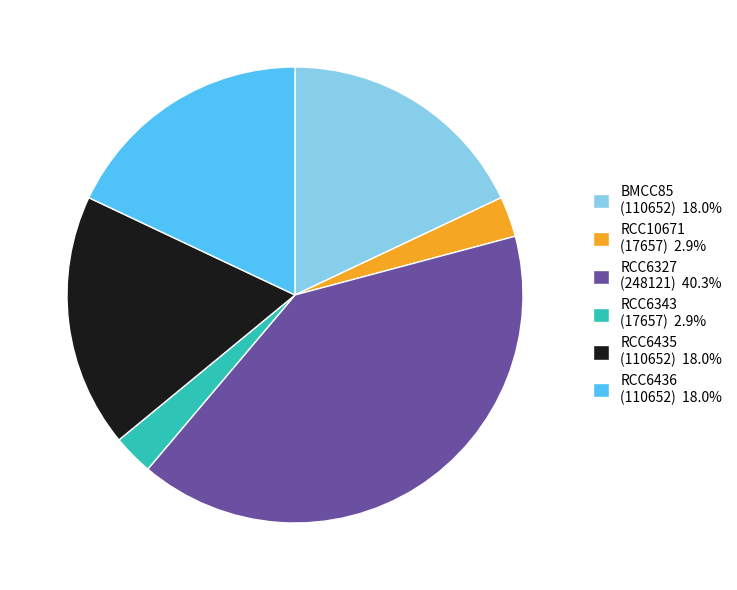

Combined, do BMCC85 (110652) 18.0% and RCC6436 (110652) 18.0% account for over 50%?

No